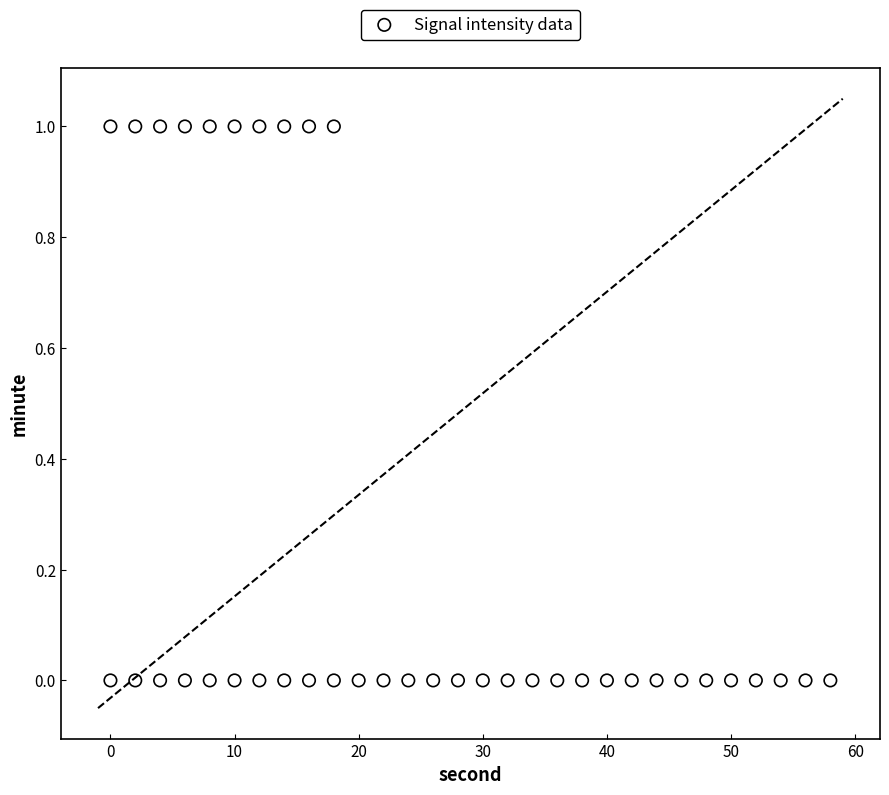

What is the range of X values (max minus min)?

58